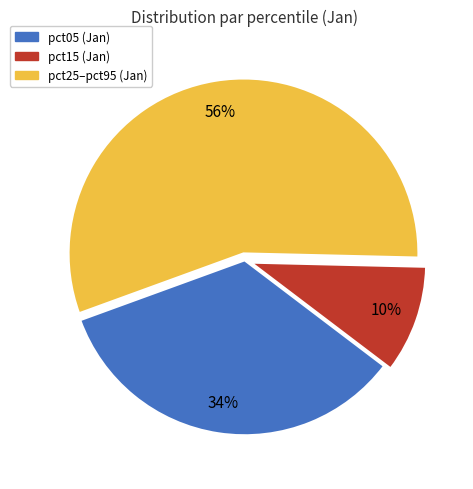

To the nearest percent, what is the difference between the largest and smallest slice percentages?

46%